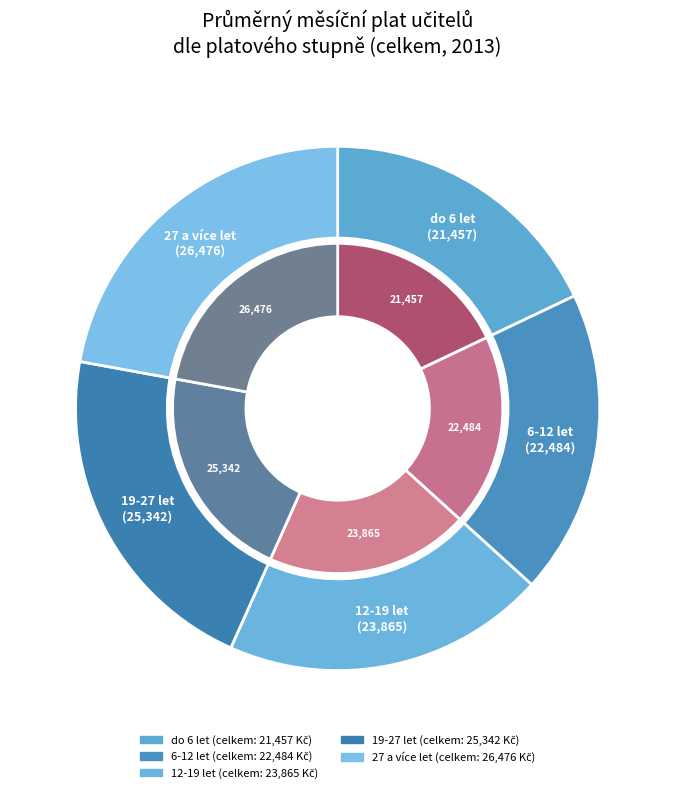

Is the sum of do 6 let and 12-19 let greater than half?

No